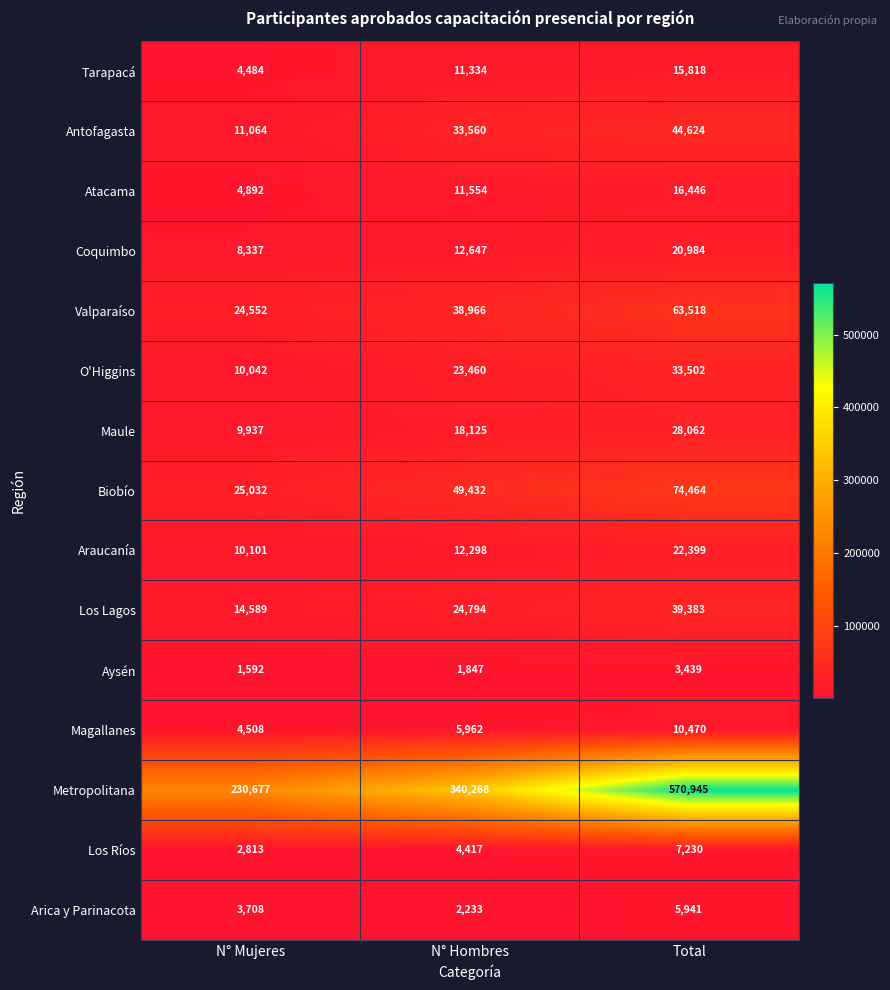

Which label corresponds to the largest value in the chart?

Total